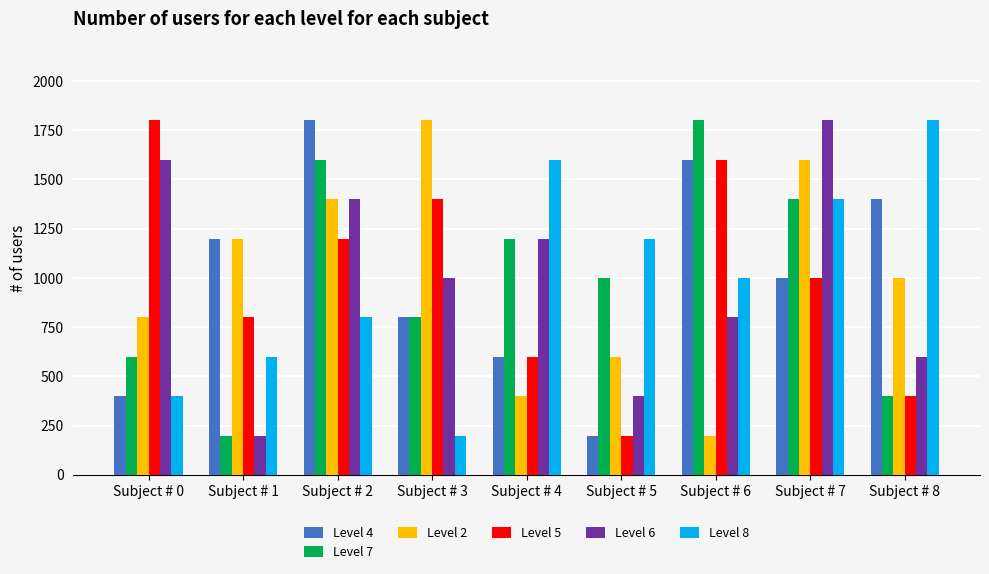

At how many categories does at least one series exceed 697?

9